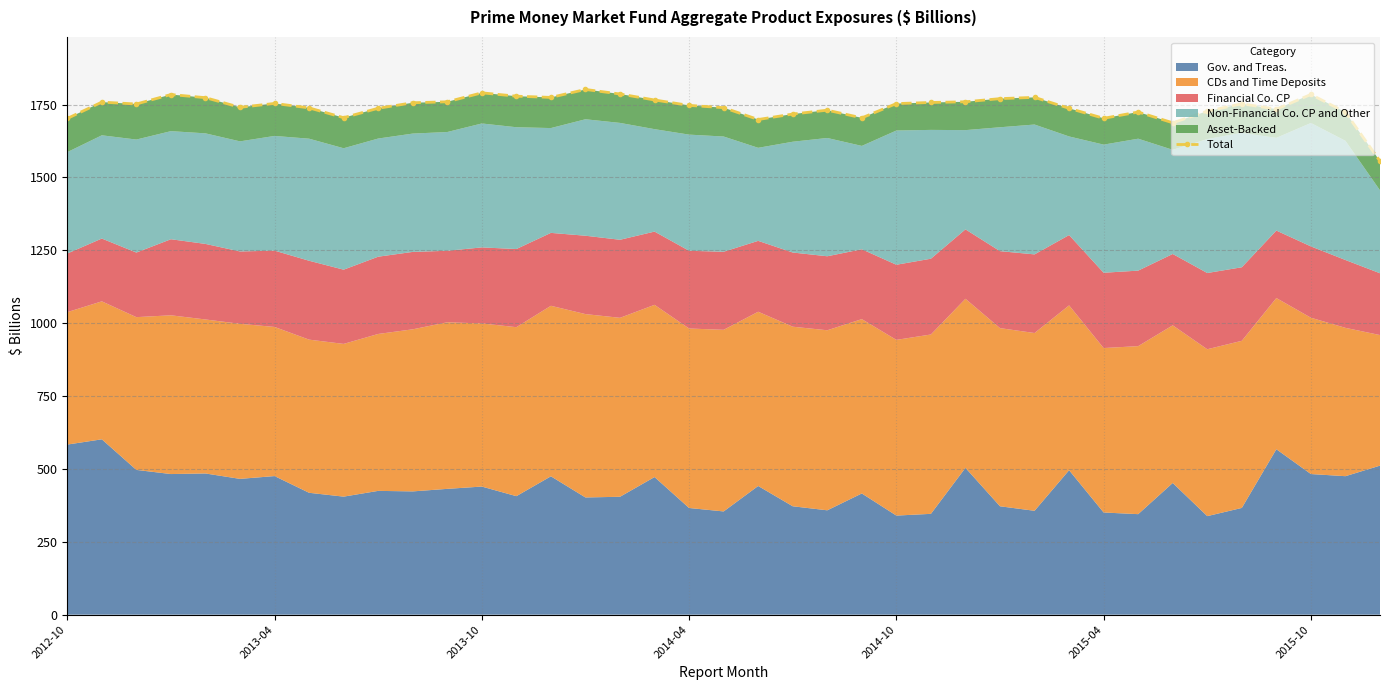

What is the highest value of the Total series?

1802.0